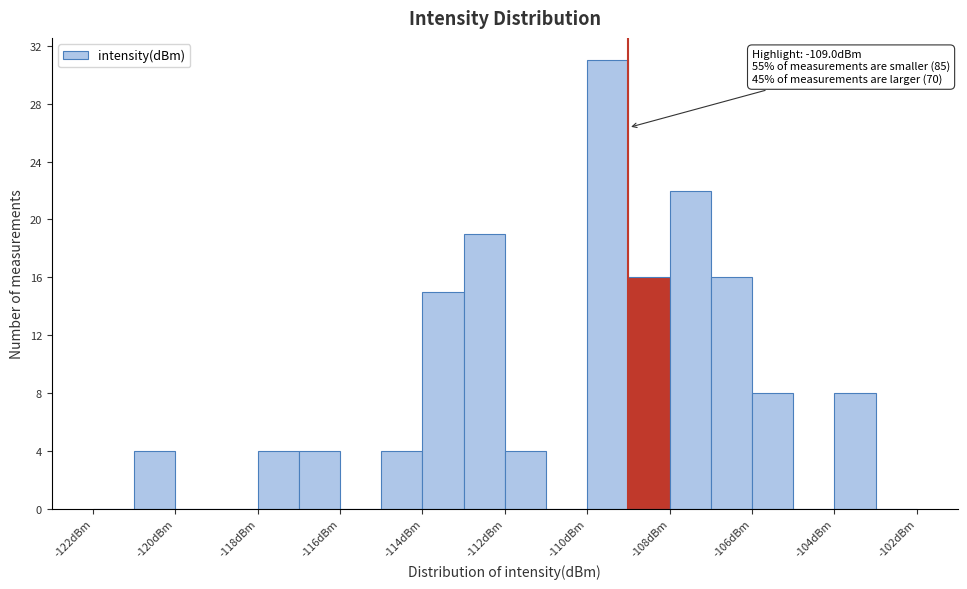

Which range on the x-axis has the tallest bar?

-110 to -109